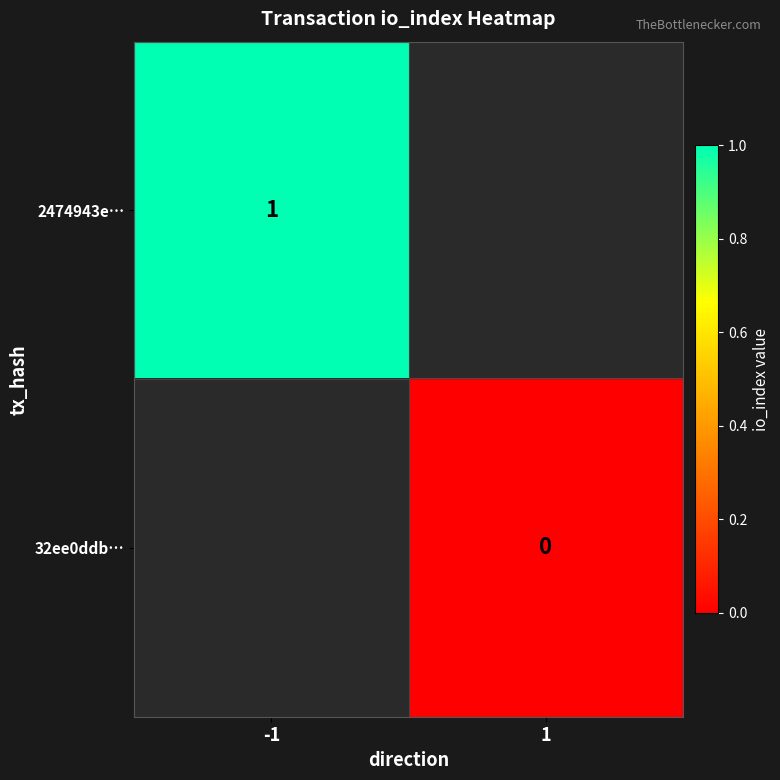

The 2474943e… series shows 1 at -1. True or false?

True